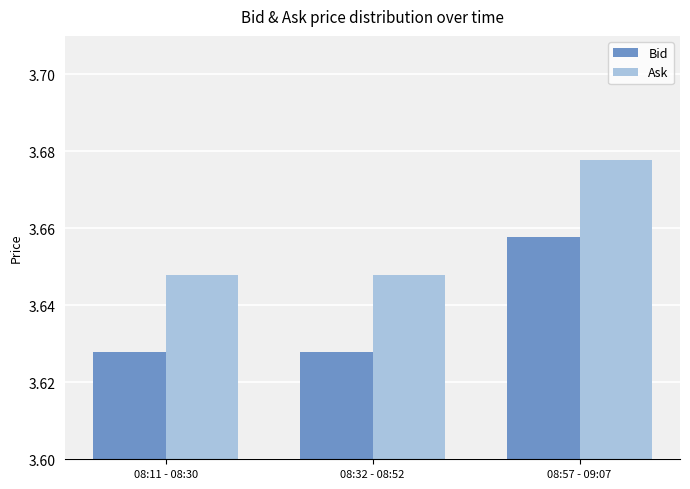

At which label does Ask reach its peak?

08:57 - 09:07